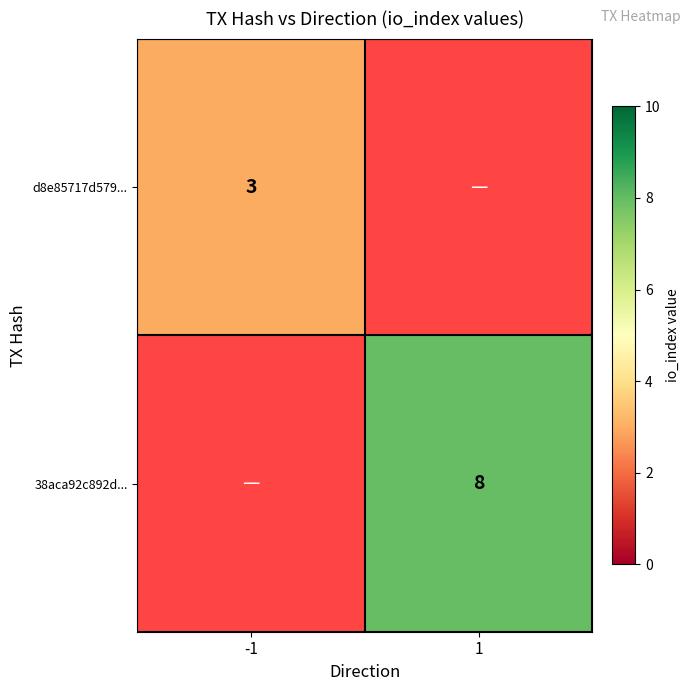

What is the maximum value shown in the chart?

8.0